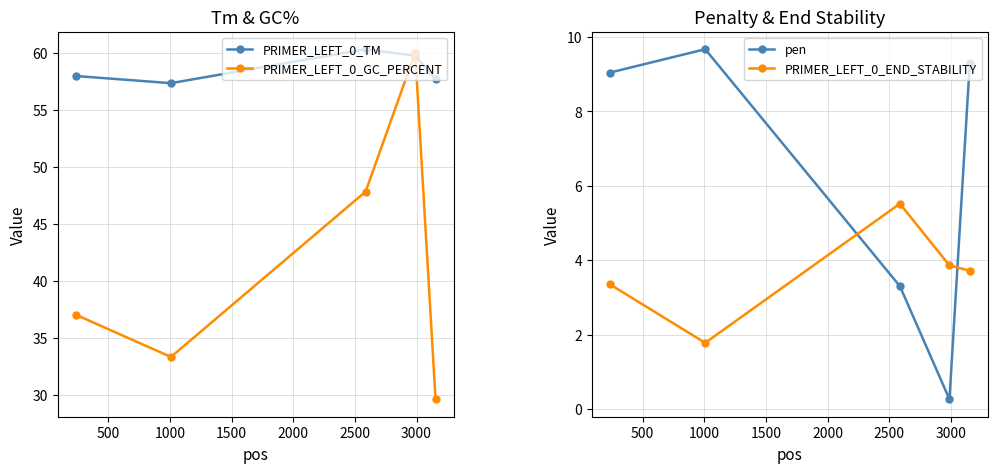

What is the value of the pen point at the 5th from the left?

9.3